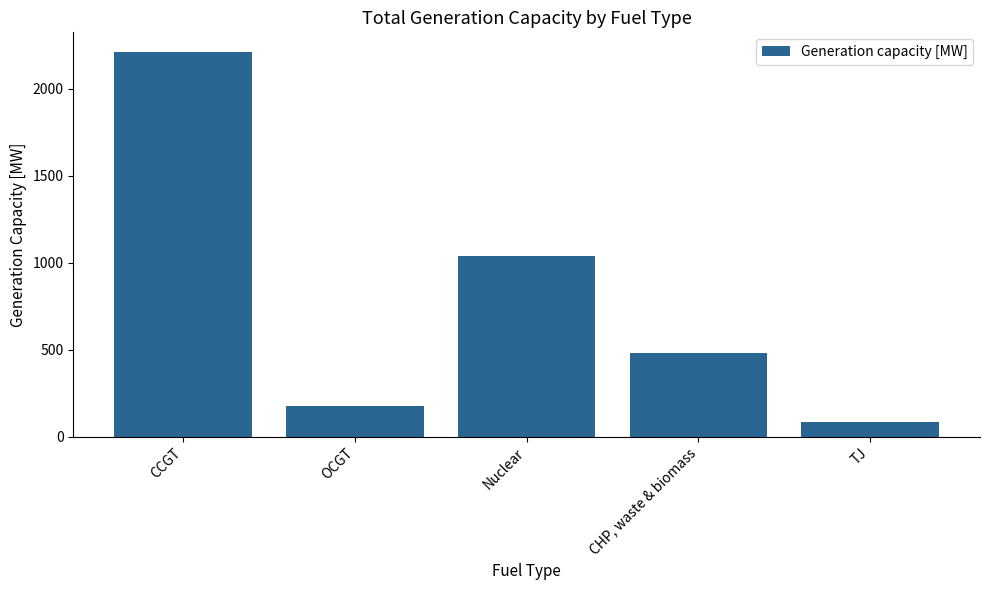

What position from the right is CHP, waste & biomass?

2